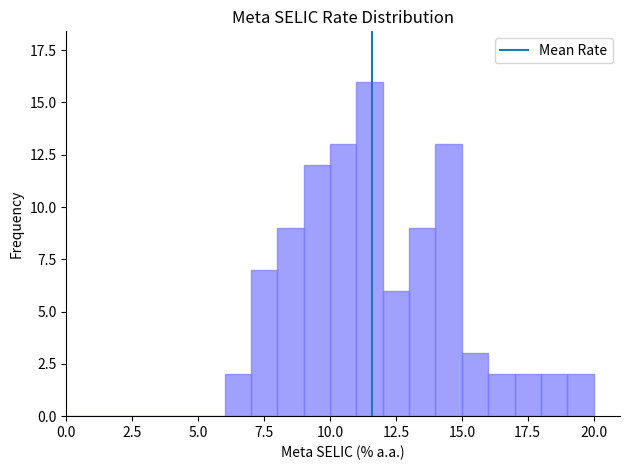

Read against the x-axis, roughly where is the centre of the tallest bar?

11.5